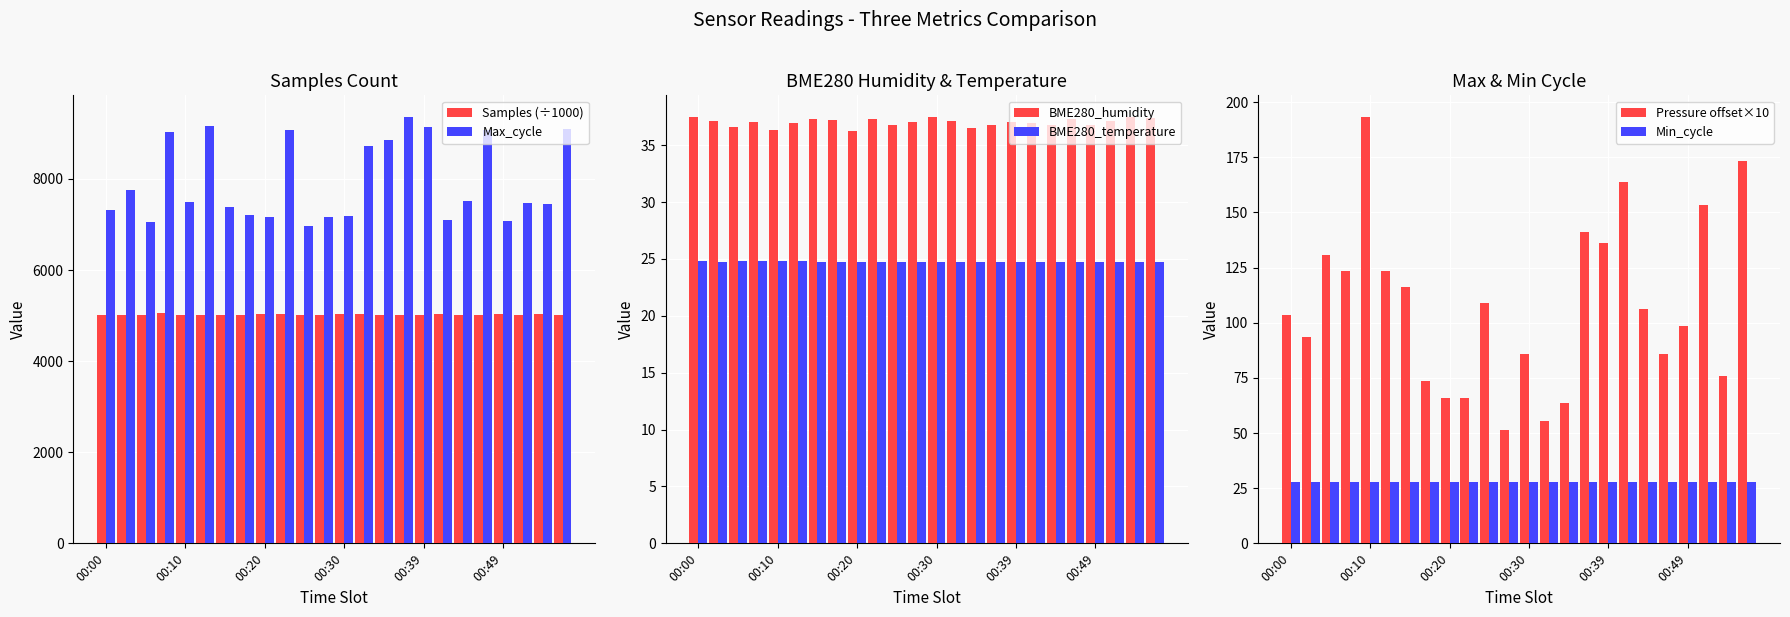

How many series are shown in this chart?

6